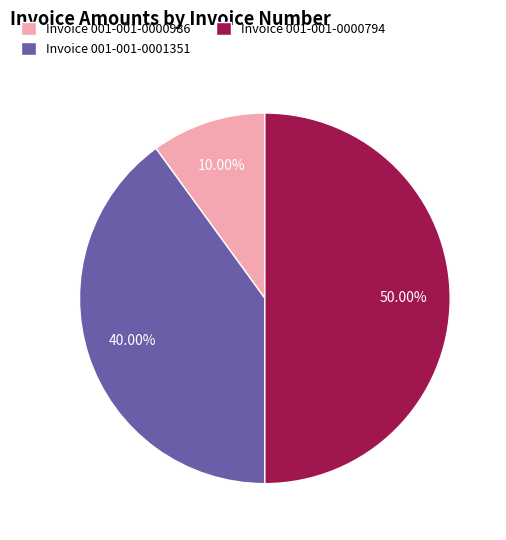

Do Invoice 001-001-0000986 and Invoice 001-001-0000794 together represent more than half of the pie?

Yes